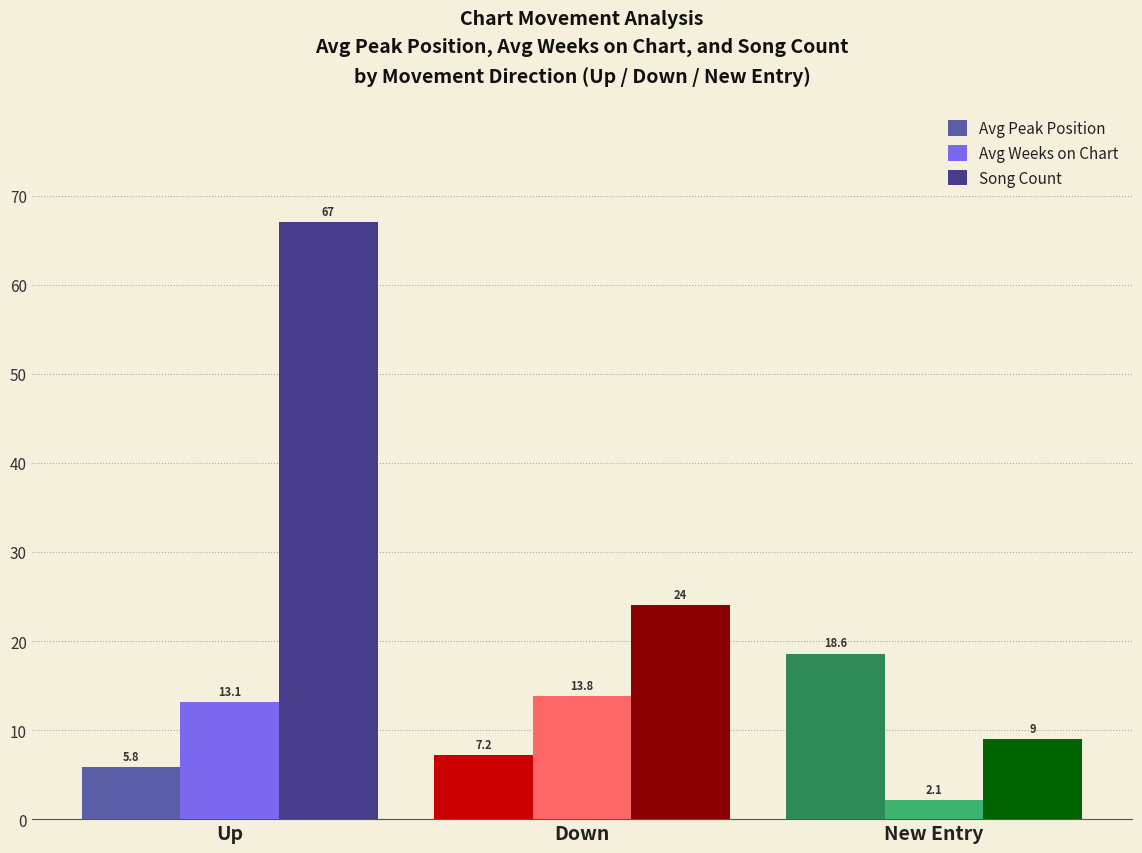

What is the label of the 1st bar from the left?

Up